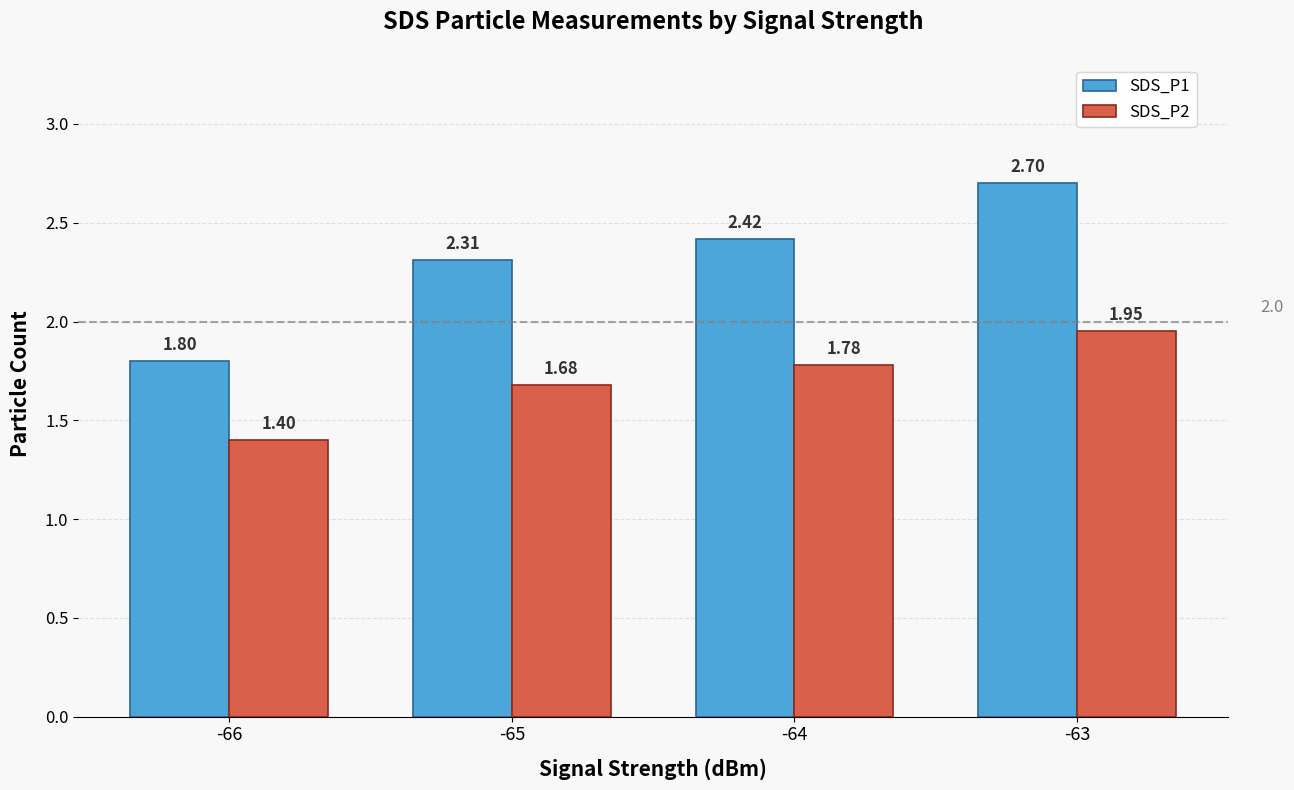

What is the maximum value shown in the chart?

2.7